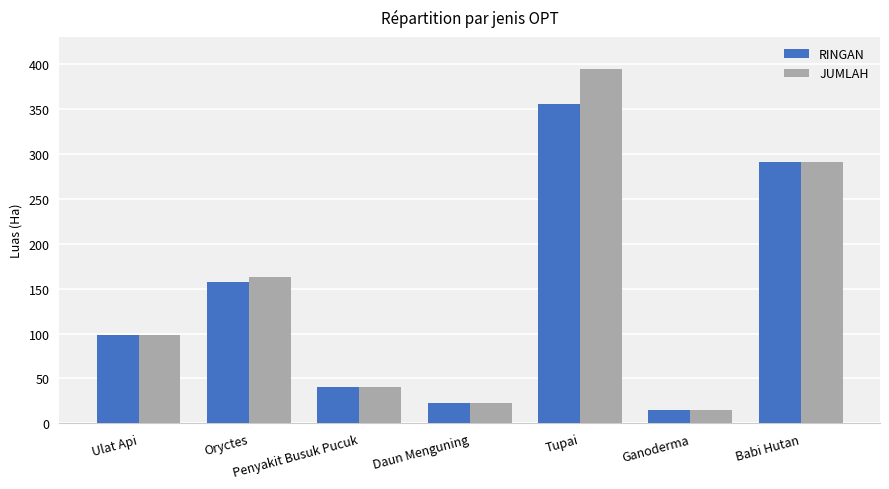

Which series has the largest range (max minus min)?

JUMLAH